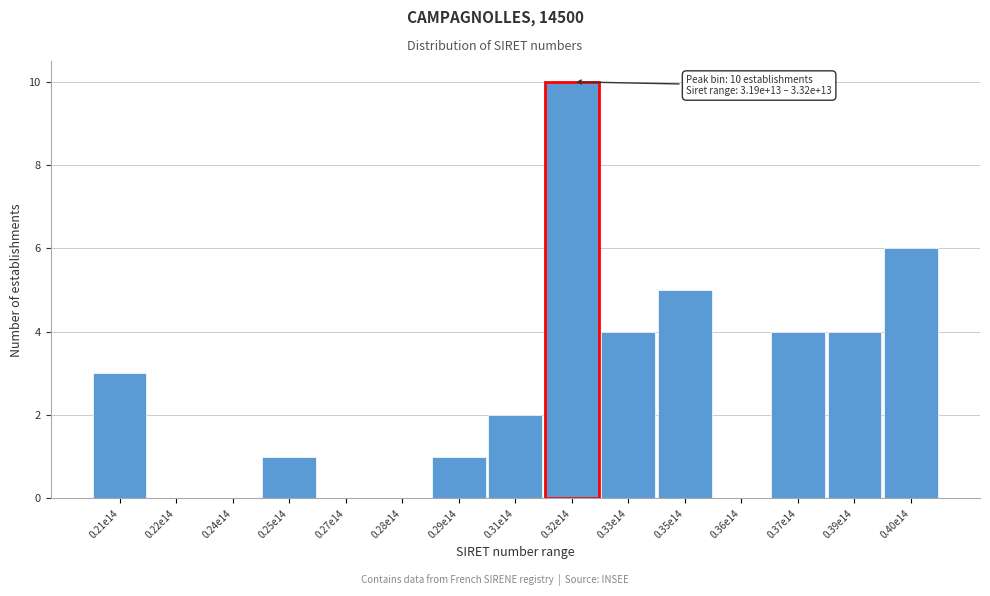

Reading left to right, transcribe all the data shown in this chart.

0.21e14=3	0.22e14=0	0.24e14=0	0.25e14=1	0.27e14=0	0.28e14=0	0.29e14=1	0.31e14=2	0.32e14=10	0.33e14=4	0.35e14=5	0.36e14=0	0.37e14=4	0.39e14=4	0.40e14=6